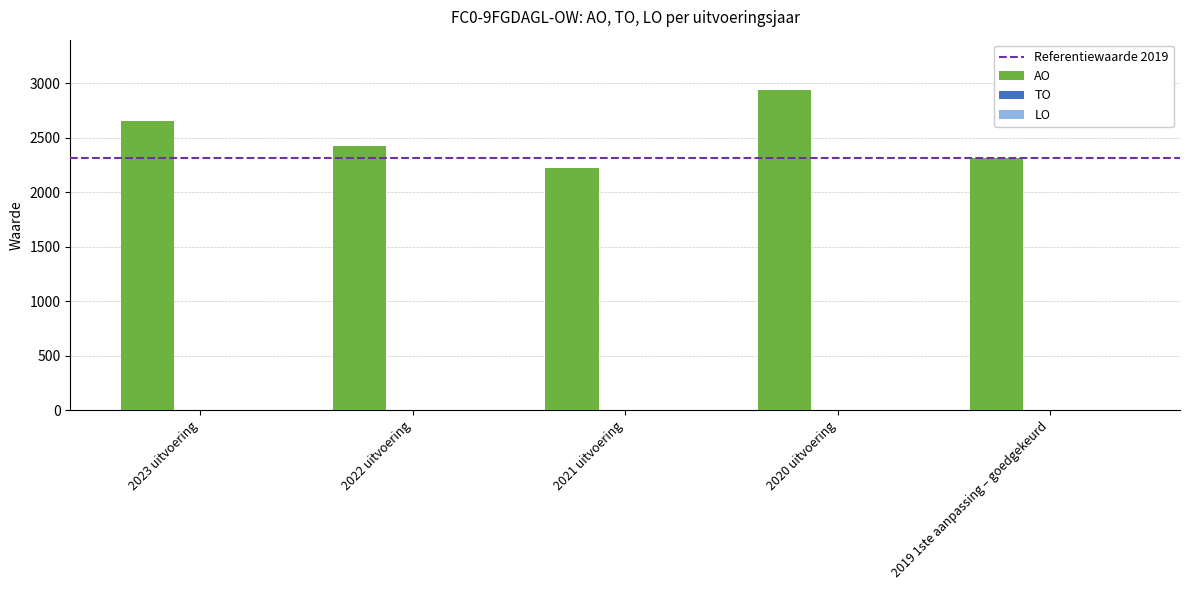

What is the difference between the maximum and minimum values?

712